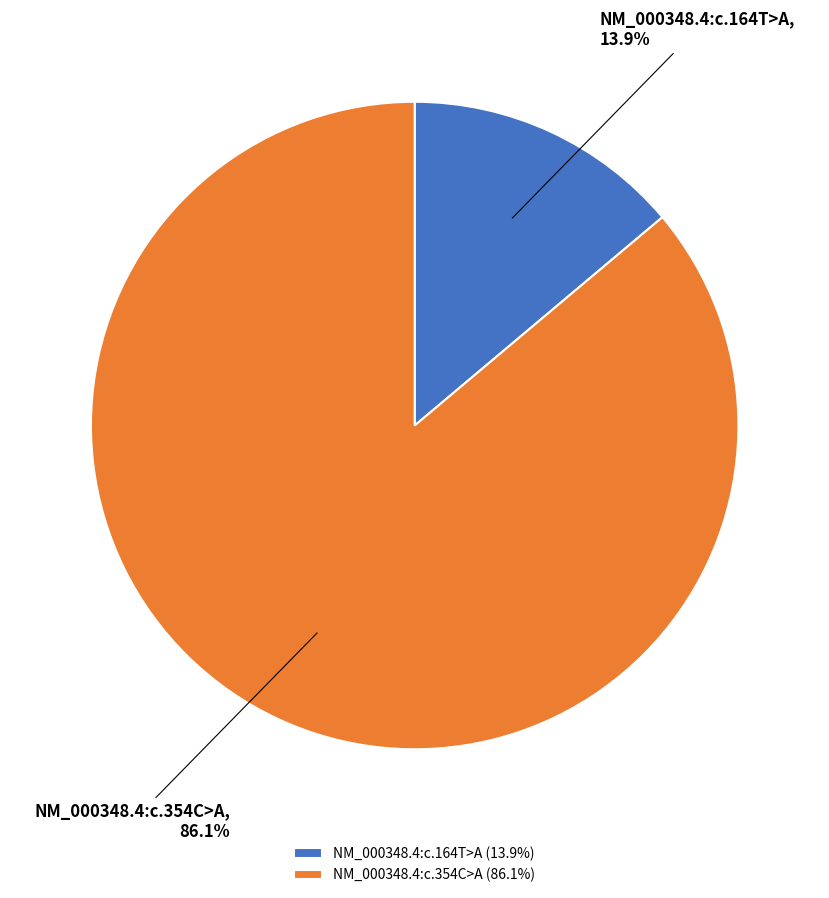

How many slices are in this pie chart?

2